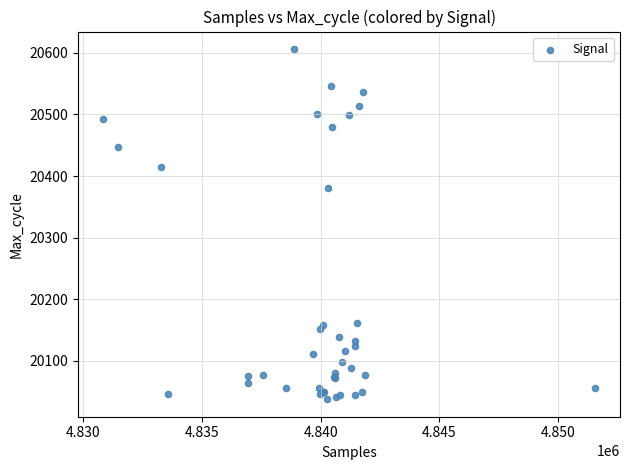

What Y value in the scatter plot is closest to 20322?

20380